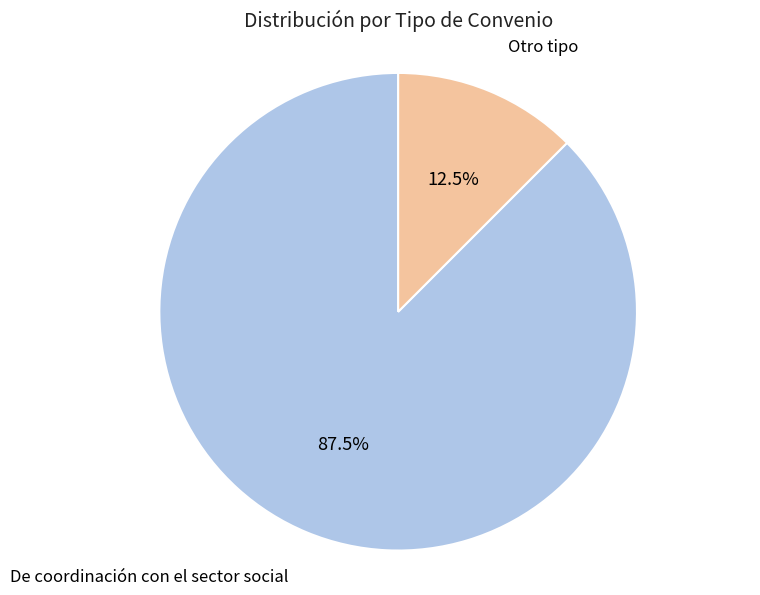

Is there a majority slice in this chart?

Yes